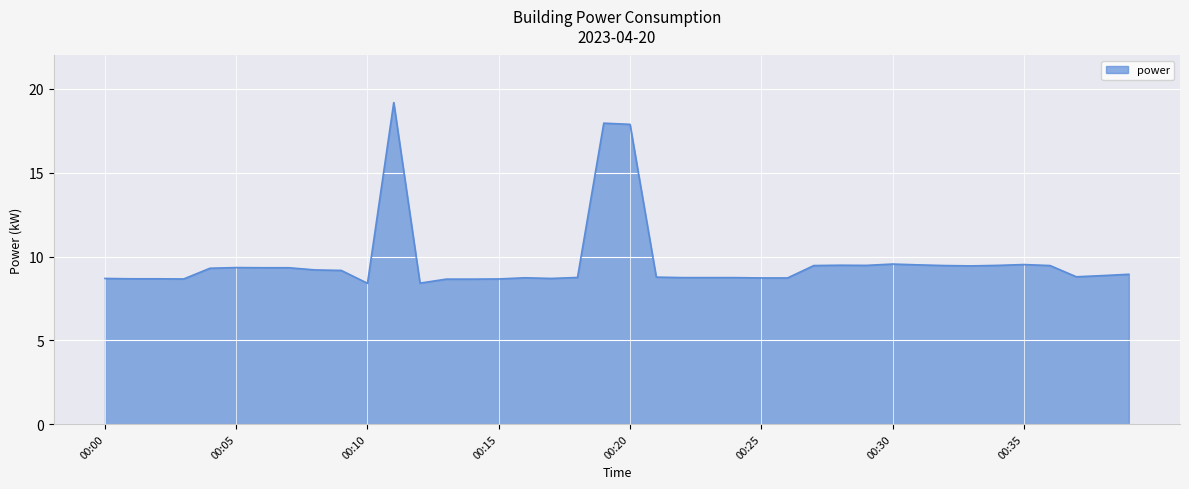

What is the difference between the maximum and minimum values?

10.8